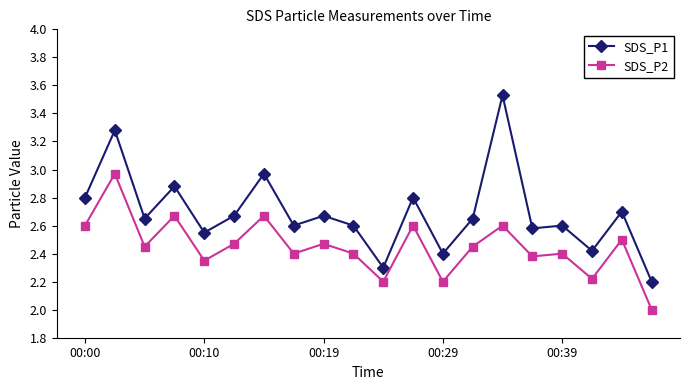

Rank the series by their maximum value, from lowest to highest.

SDS_P2, SDS_P1